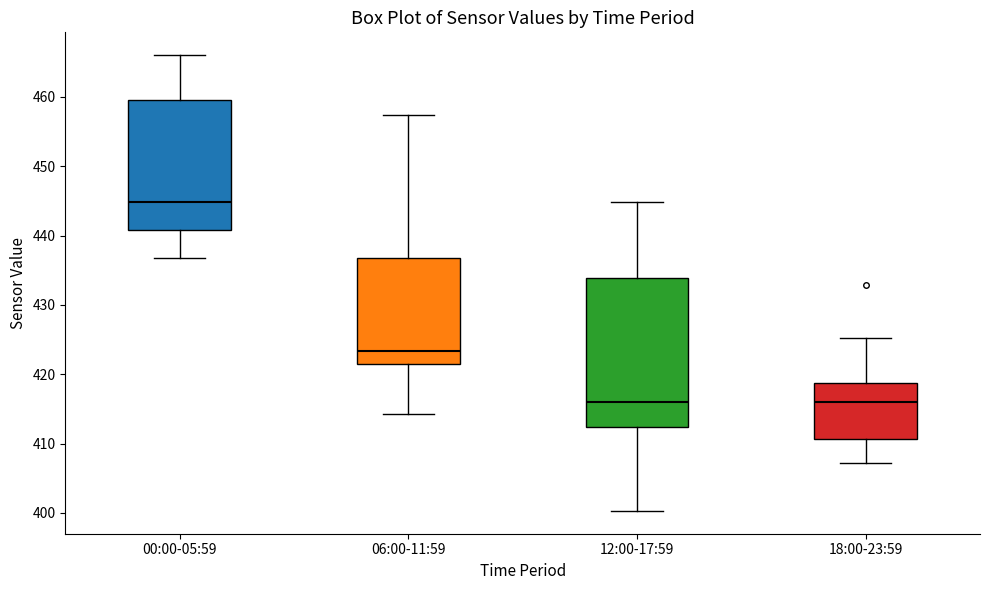

Where is the lower edge of the box for 00:00-05:59 on the y-axis? The values are not printed on the chart, so give them approximately, as read against the axis.

441